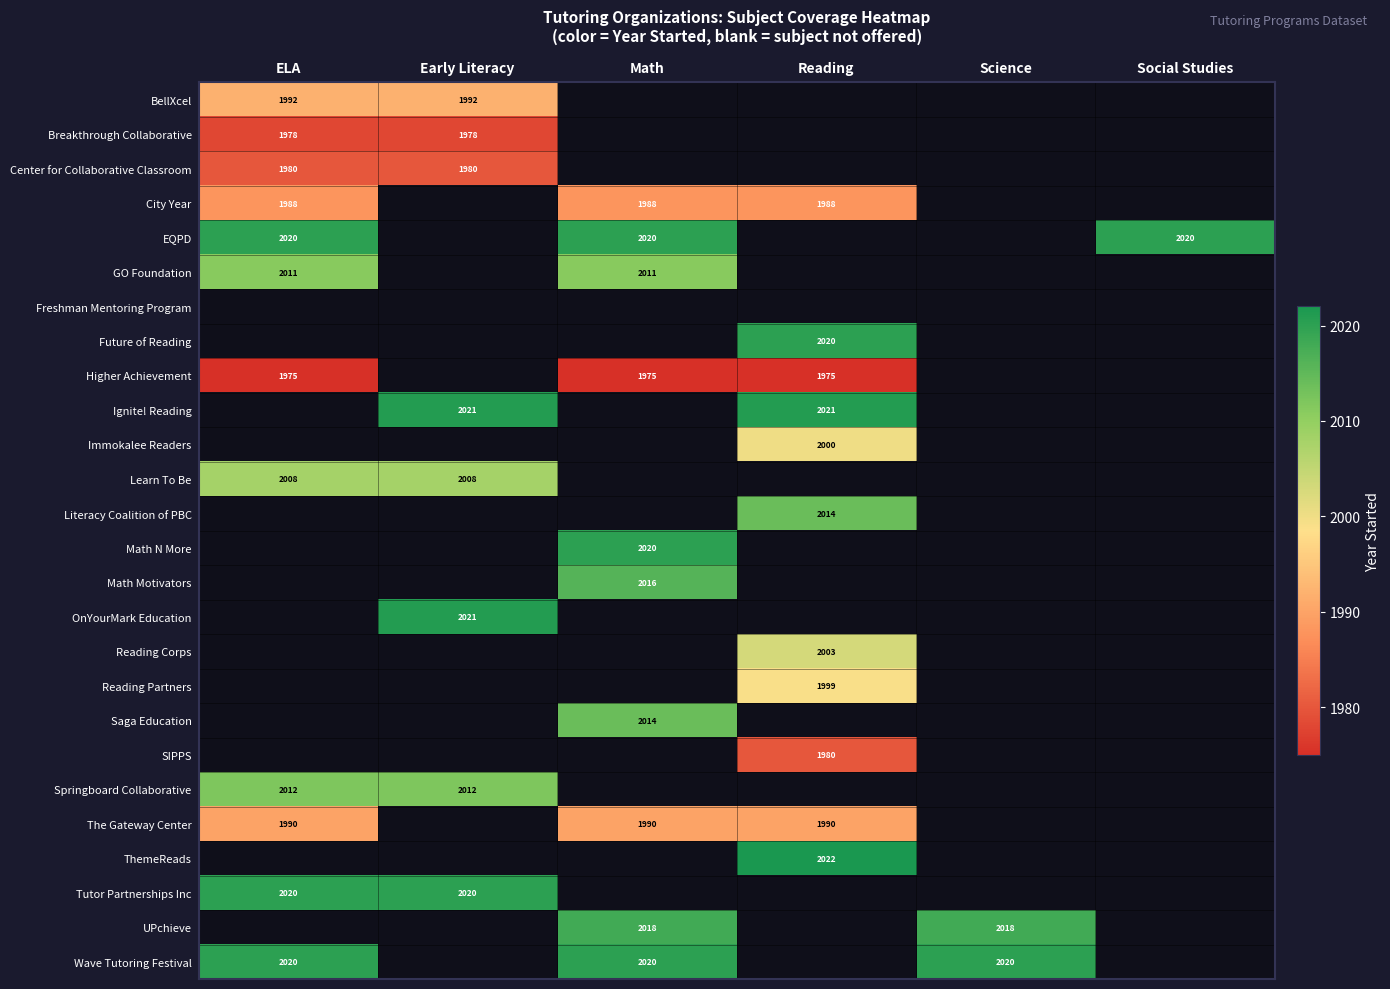

True or false: Ignite! Reading has a value of 1.6 at Math.

False